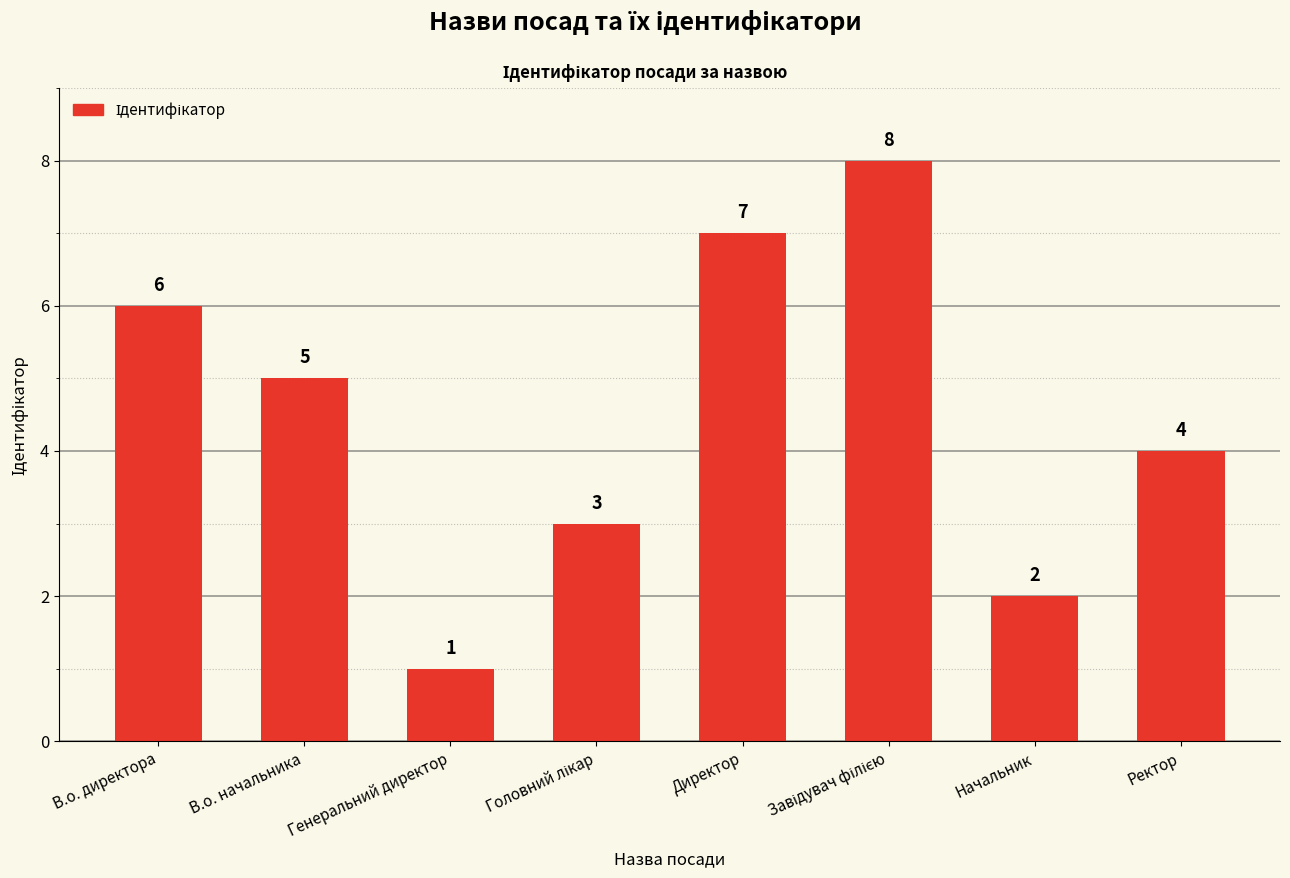

How many bars are there in total?

8